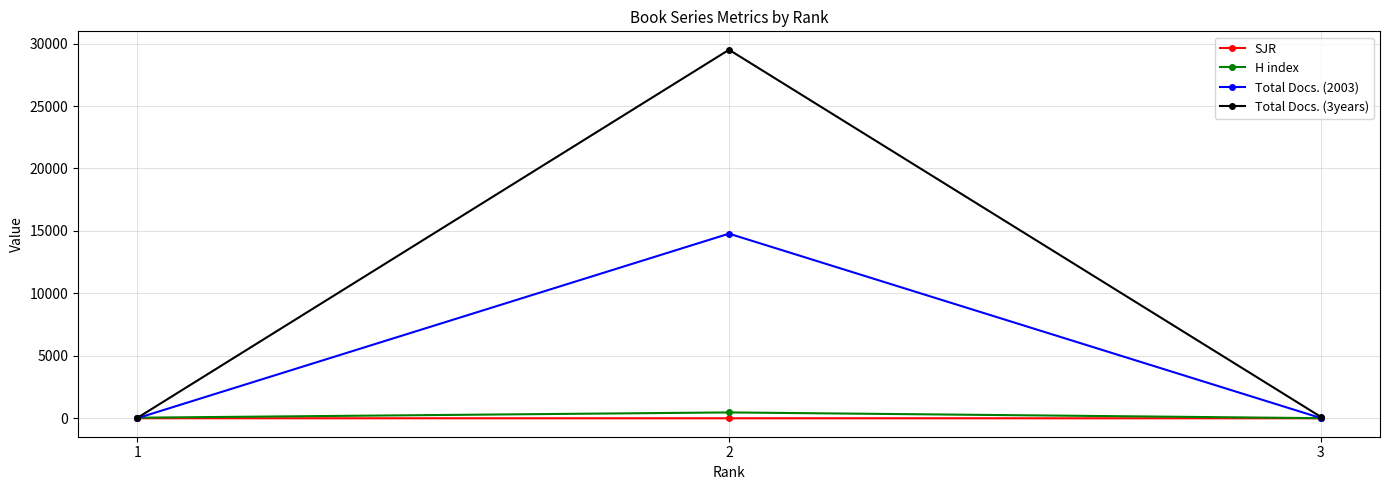

What are all the series names shown in the legend?

SJR, H index, Total Docs. (2003), Total Docs. (3years)